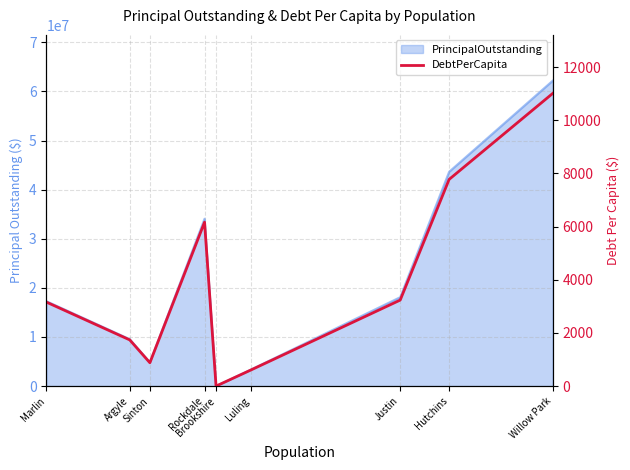

How many values are above zero?

8